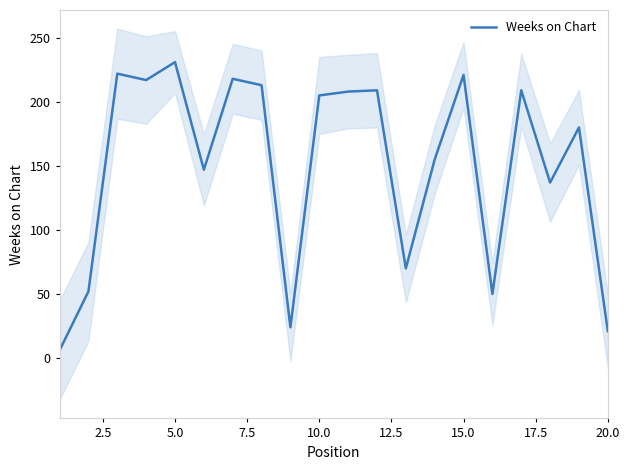

What is the difference between the maximum and second lowest values?

210